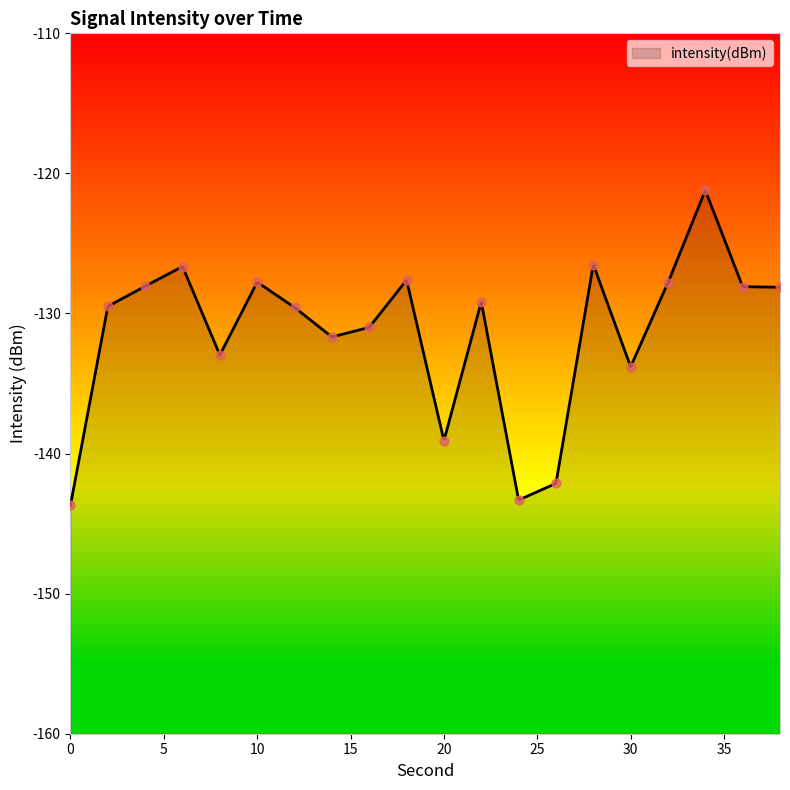

What is the change in value from 16 to 20?

-8.1